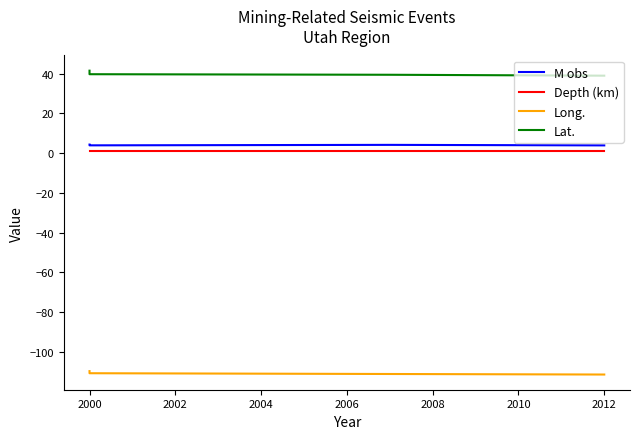

Reading left to right, list all the values displayed in this chart.

M obs: 4.3	3.9	4.2	3.9
Depth (km): 1.0	1.0	1.0	1.0
Long.: -109.8	-110.8	-111.2	-111.5
Lat.: 41.5	39.7	39.5	39.0